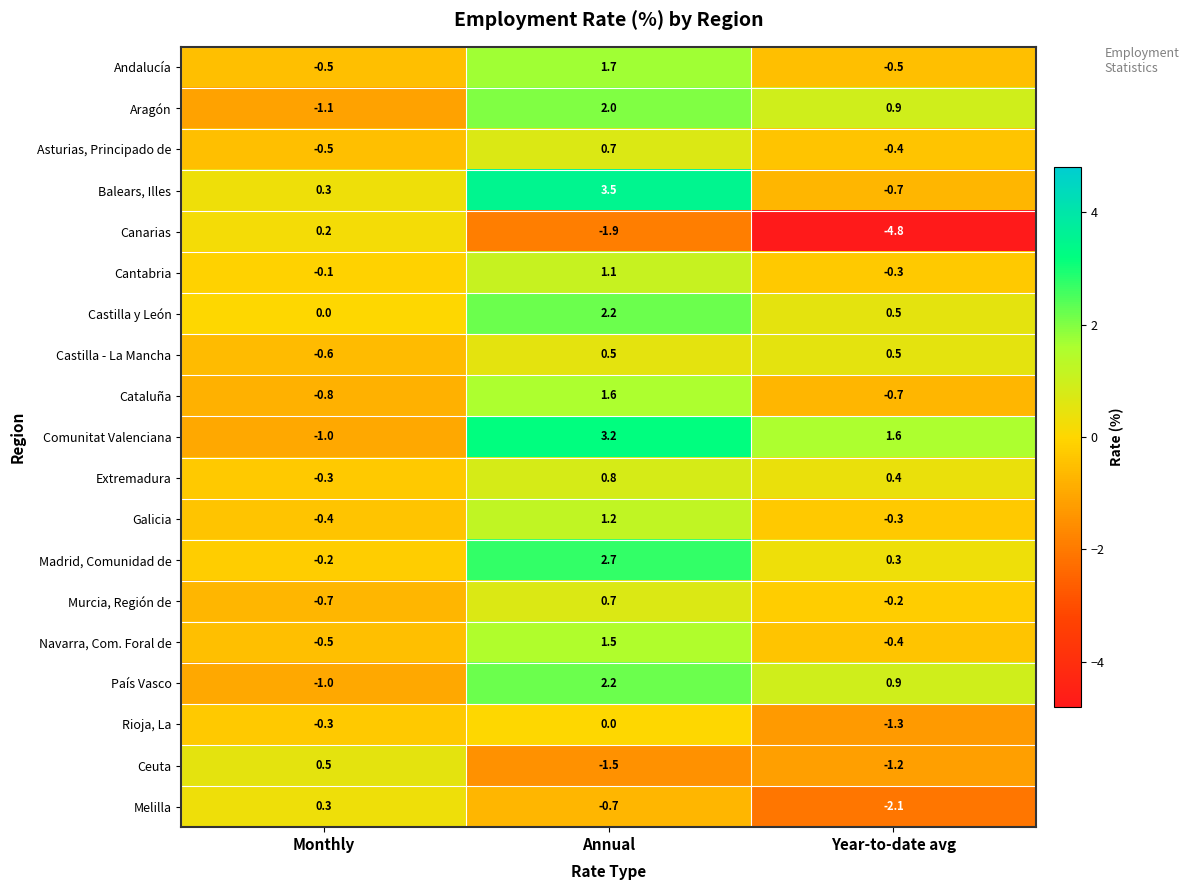

Which series has the largest total across all categories?

Comunitat Valenciana